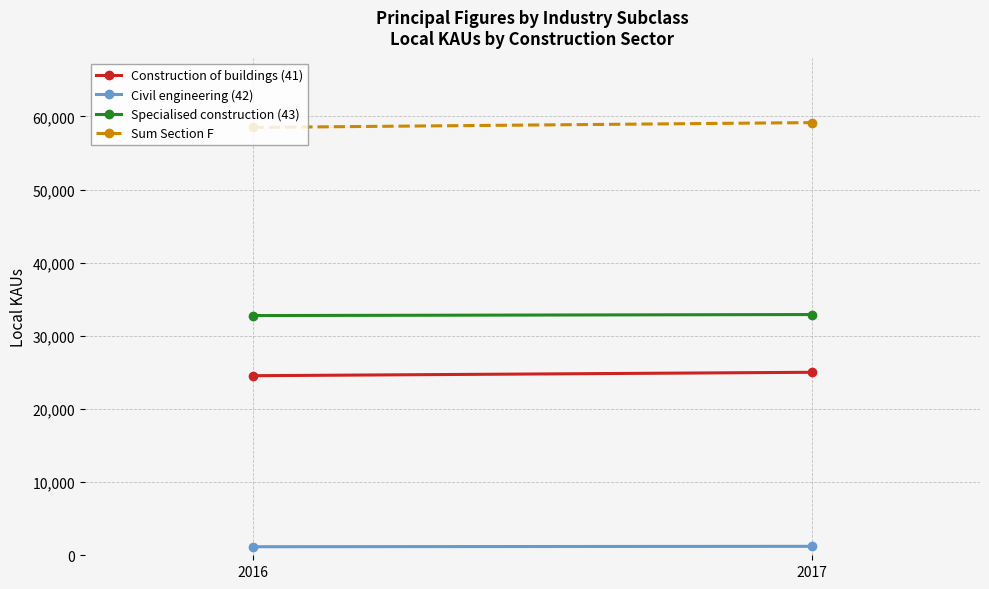

What are all the series names shown in the legend?

Construction of buildings (41), Civil engineering (42), Specialised construction (43), Sum Section F